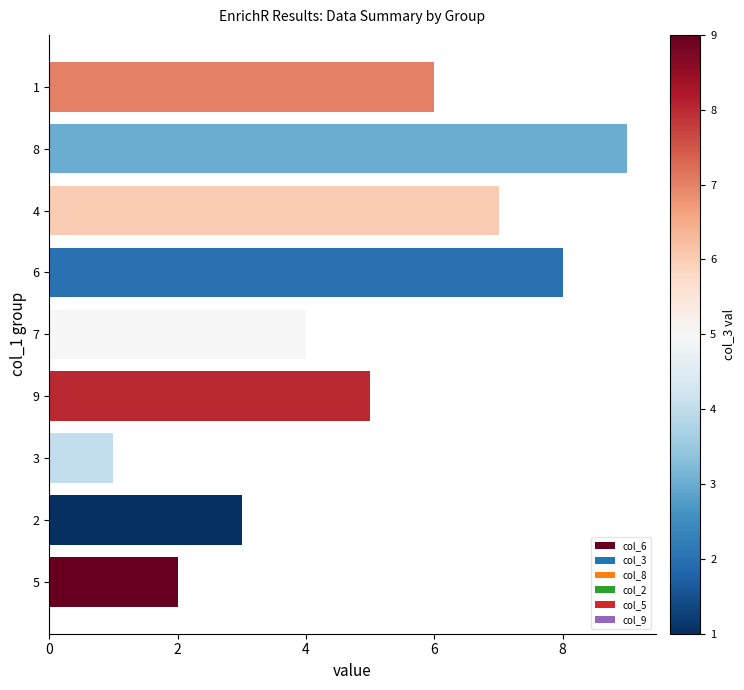

Which label corresponds to the largest value in the chart?

8